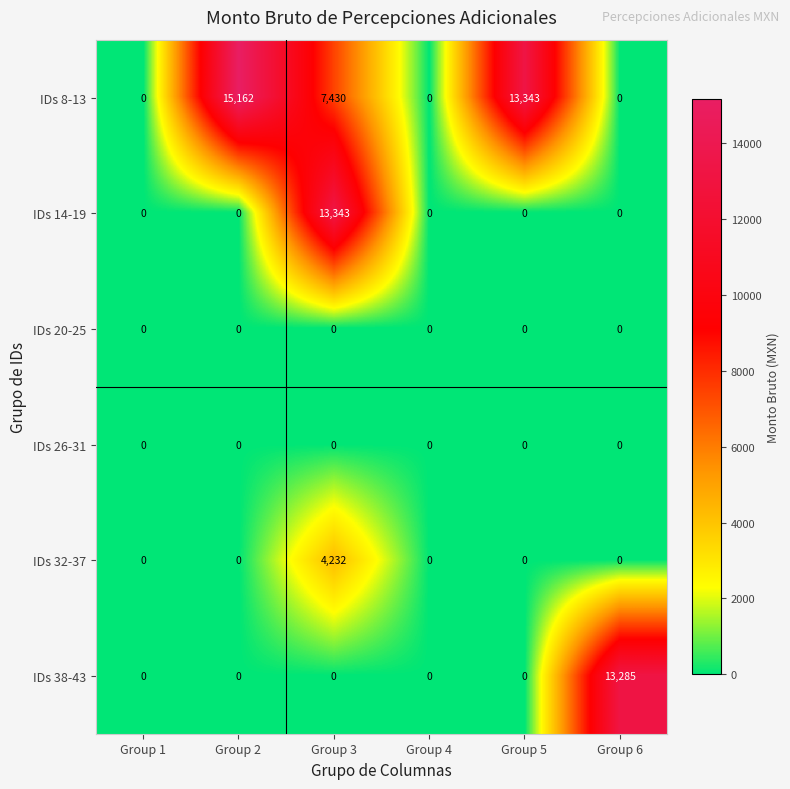

Between Group 2 and Group 6, which series saw the biggest shift?

IDs 8-13